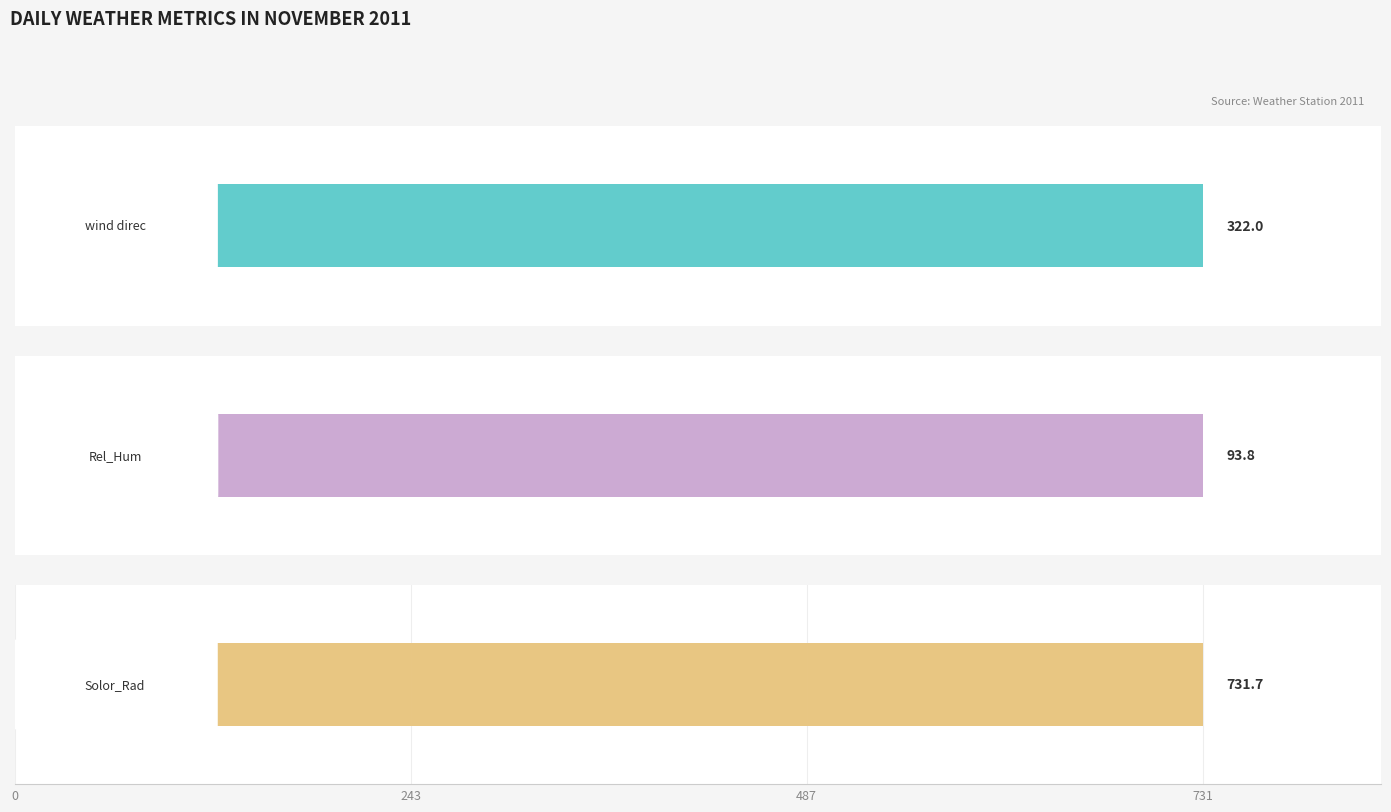

Which series changed the most between 6 and 29?

Solor_Rad(max)